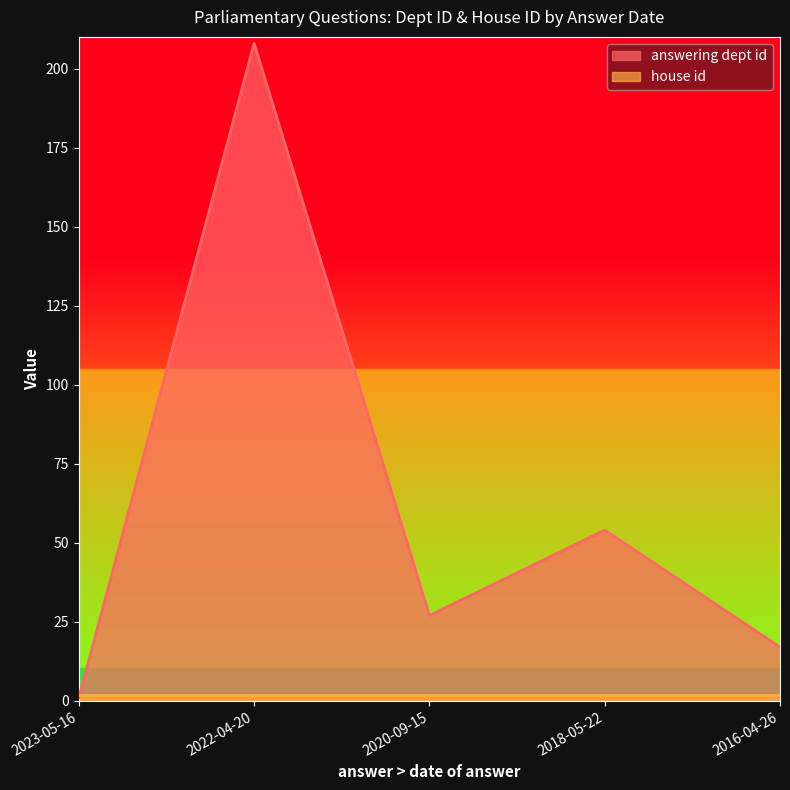

Which category has the lowest value across all series?

2023-05-16